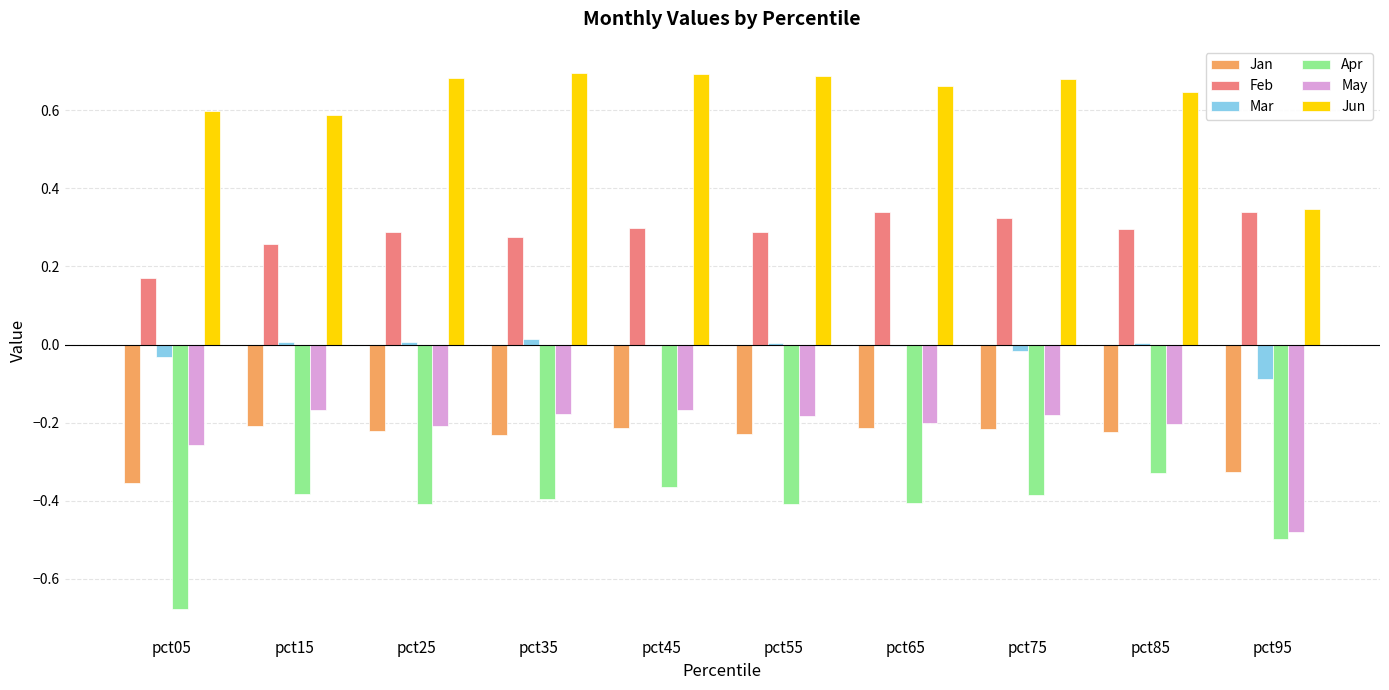

The Apr series shows -0.2 at pct35. True or false?

False